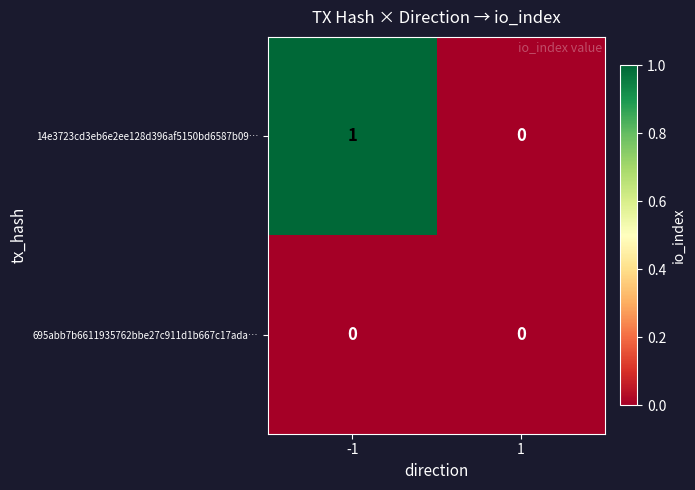

Which series has the largest total across all categories?

14e3723cd3eb6e2ee128d396af5150bd6587b09…